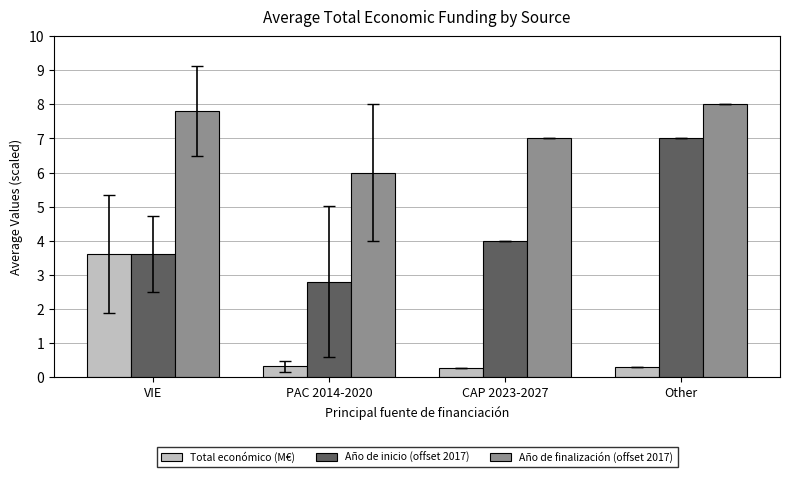

Rank the series by their average value, from lowest to highest.

Total económico (M€), Año de inicio (offset 2017), Año de finalización (offset 2017)